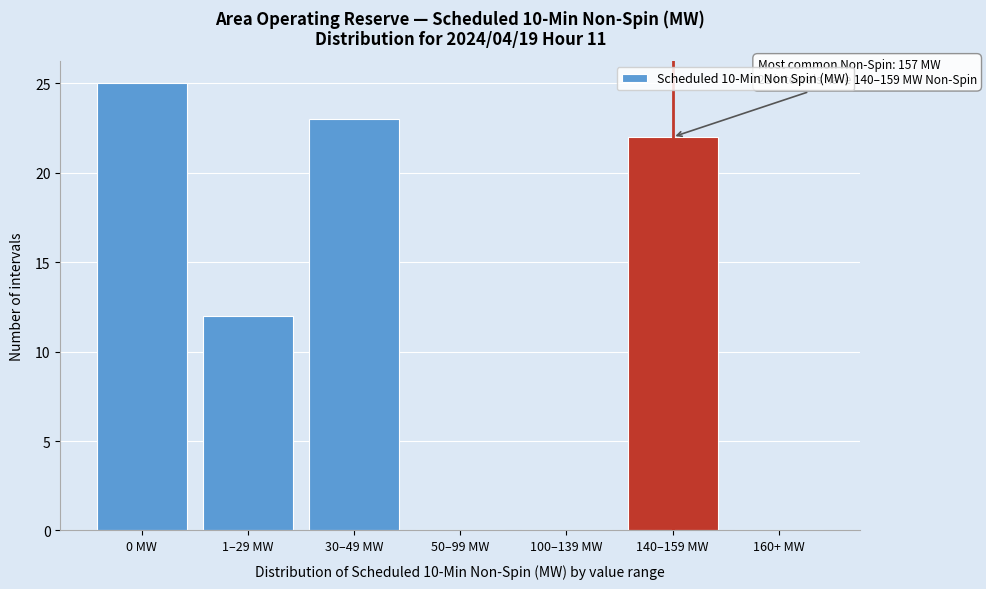

Reading left to right, list all the values displayed in this chart.

0 MW=25	1–29 MW=12	30–49 MW=23	50–99 MW=0	100–139 MW=0	140–159 MW=22	160+ MW=0